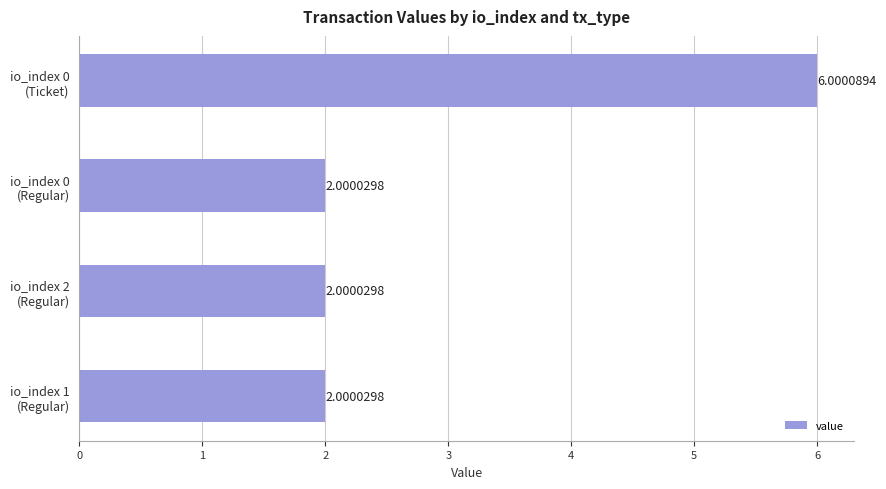

What is the sum of all values?

12.0